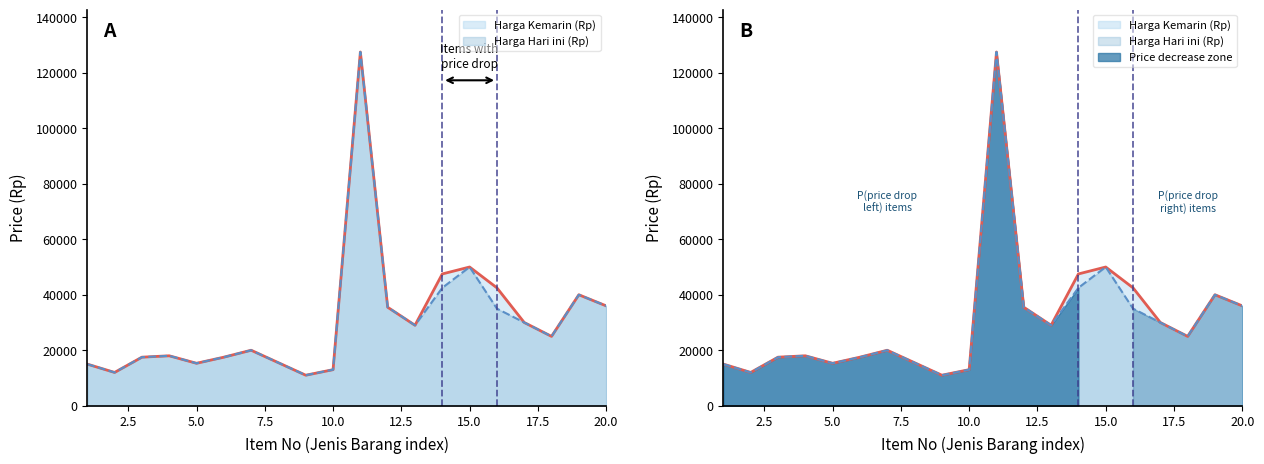

Reading left to right, what are all the values shown in this chart?

Harga Kemarin (Rp): 15000	12000	17500	18000	15300	17500	20000	15500	11000	13000	127500	35500	29000	47500	50000	42500	30000	25000	40000	36000
Harga Hari ini (Rp): 15000	12000	17500	18000	15300	17500	20000	15500	11000	13000	127500	35500	29000	42500	50000	35000	30000	25000	40000	36000